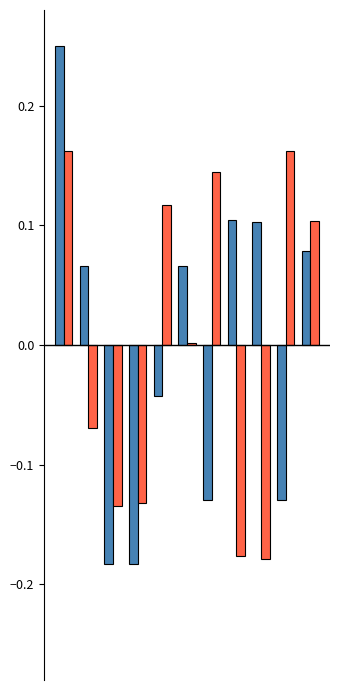

How many groups of bars are there?

11